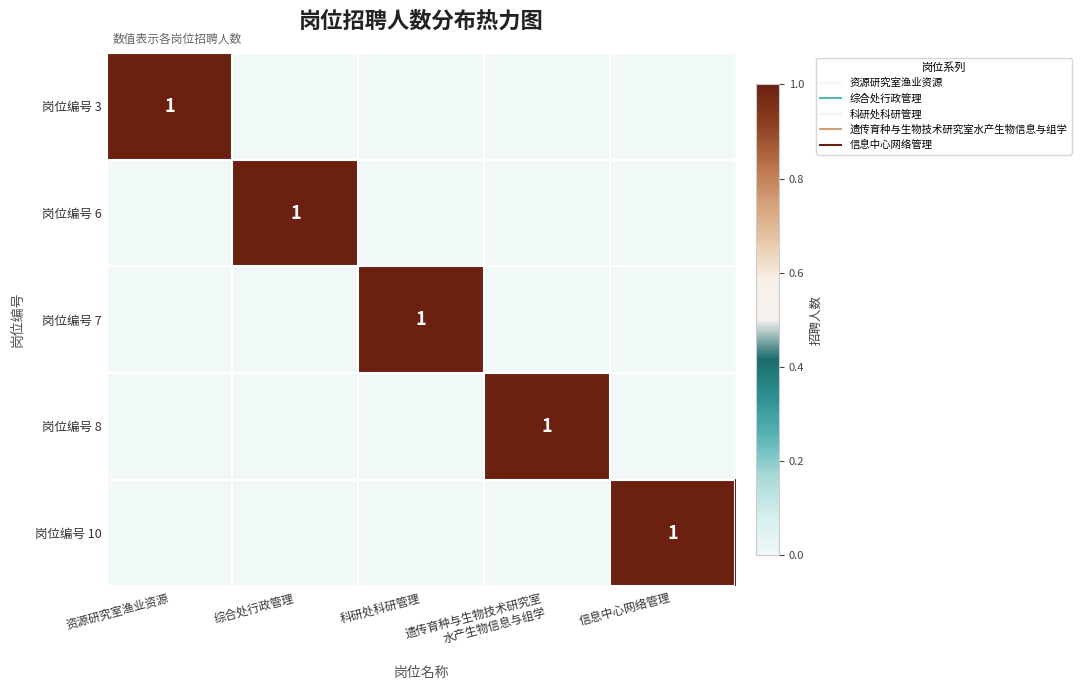

Is it true that 岗位编号 3 equals 0 at 综合处行政管理?

False